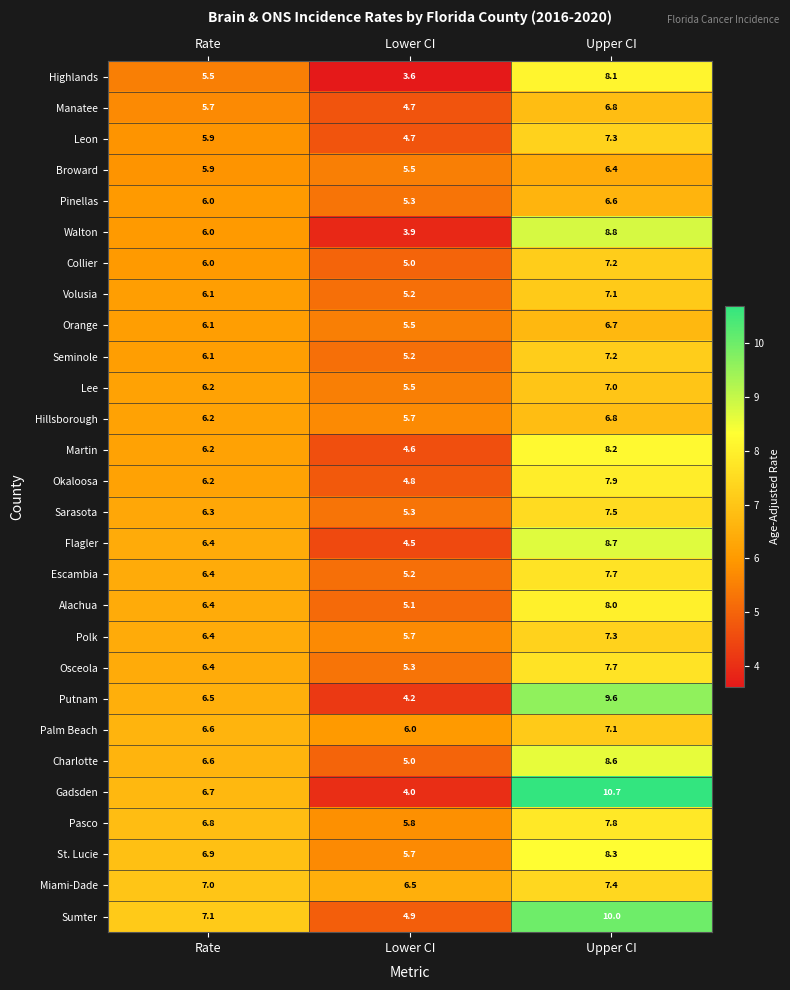

The value of Martin at Lower CI is 3.2. True or false?

False